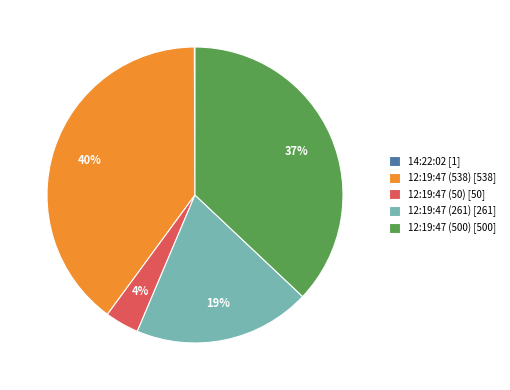

To the nearest percent, what is the combined percentage of 12:19:47 (500) and 12:19:47 (50)?

41%